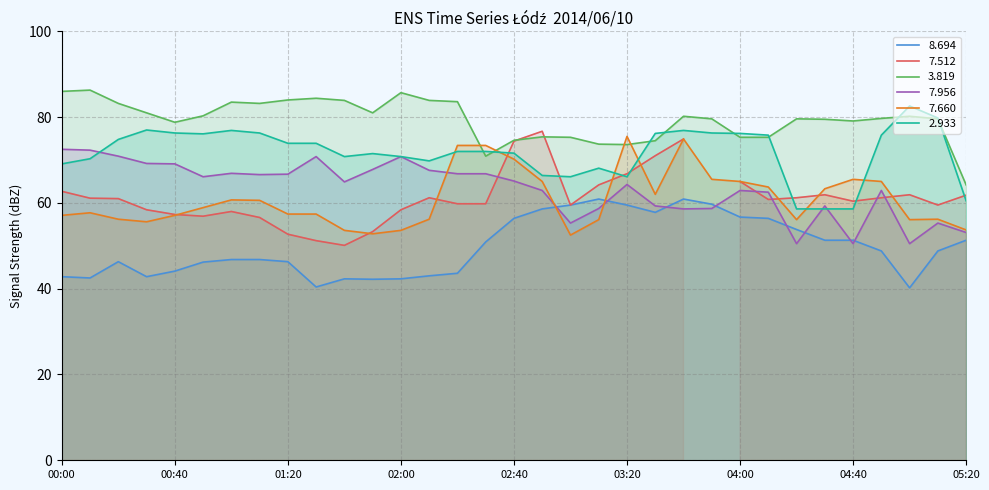

What is the label of the 31st point from the left?

05:00